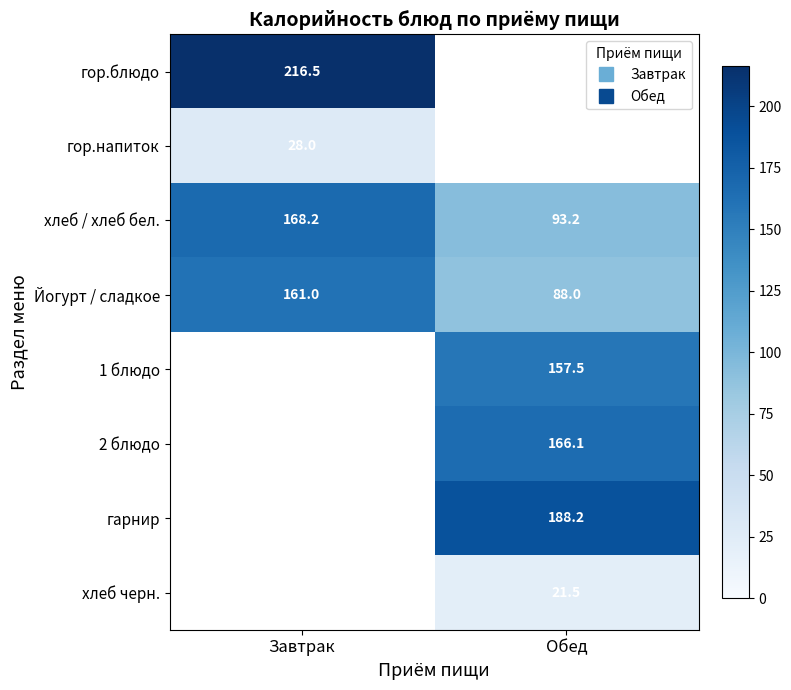

Is it true that гор.блюдо equals 216.5 at Завтрак?

True